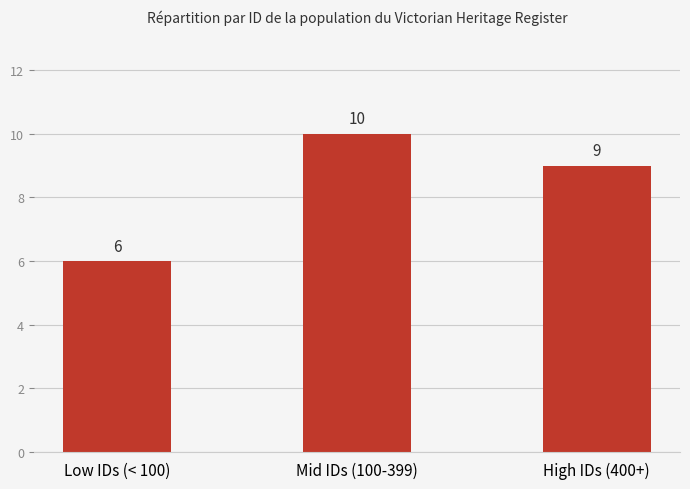

Rank the categories by value from lowest to highest.

Low IDs (< 100), High IDs (400+), Mid IDs (100-399)